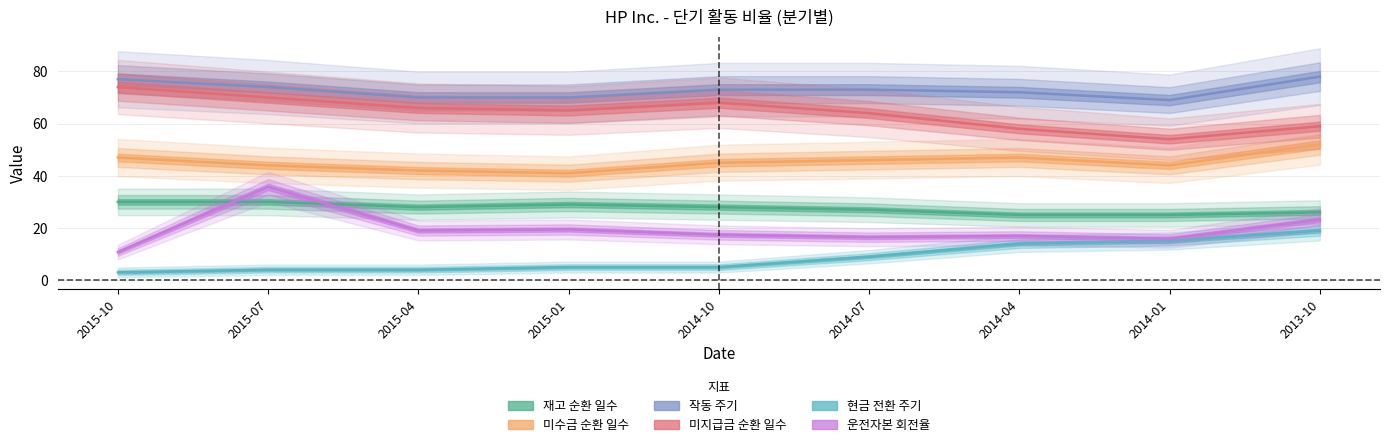

The value of 작동 주기 at 2015-04 is 70.0. True or false?

True